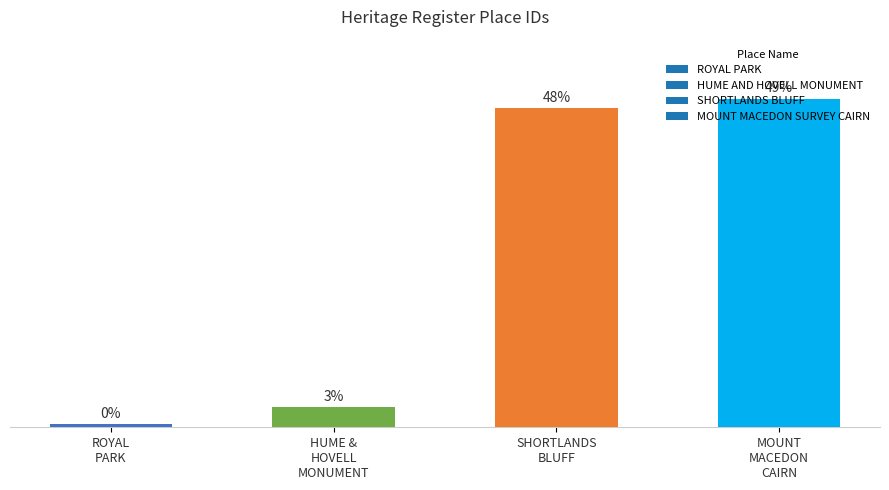

At which category does the chart reach its peak across all series?

MOUNT MACEDON CAIRN